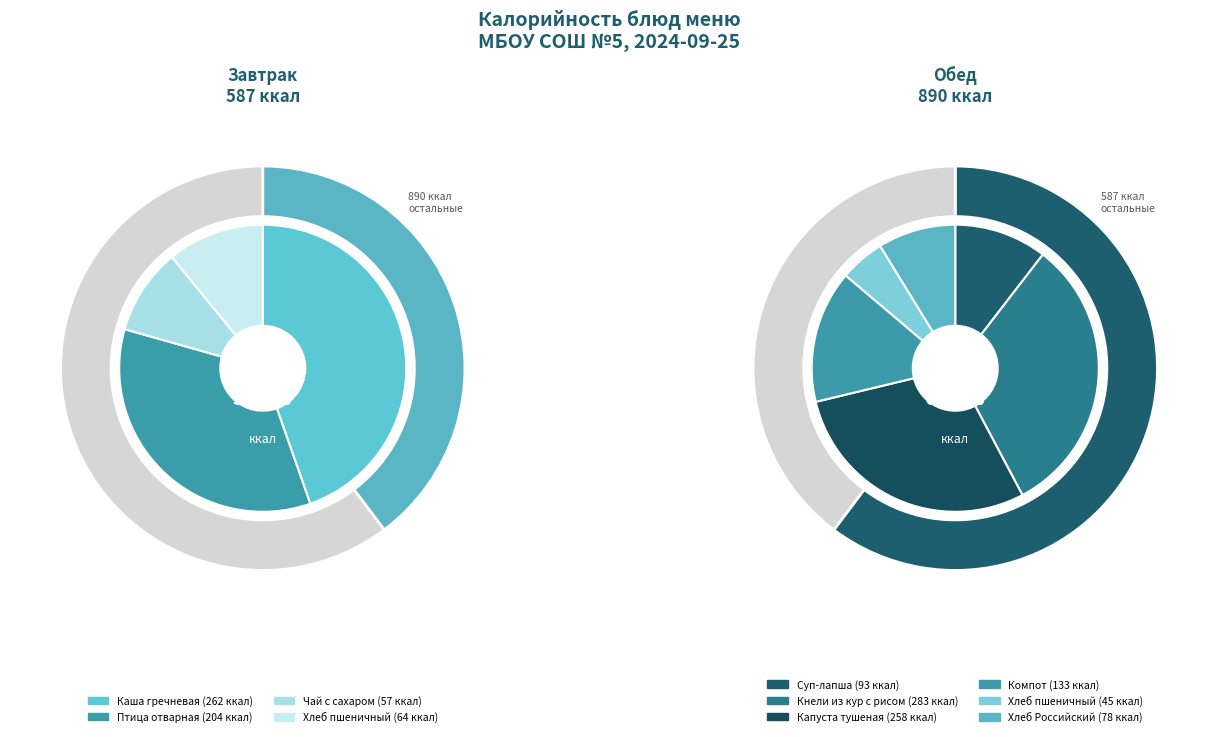

Which has a higher value, Птица (курица) отварная с соусом or Хлеб Российский?

Птица (курица) отварная с соусом